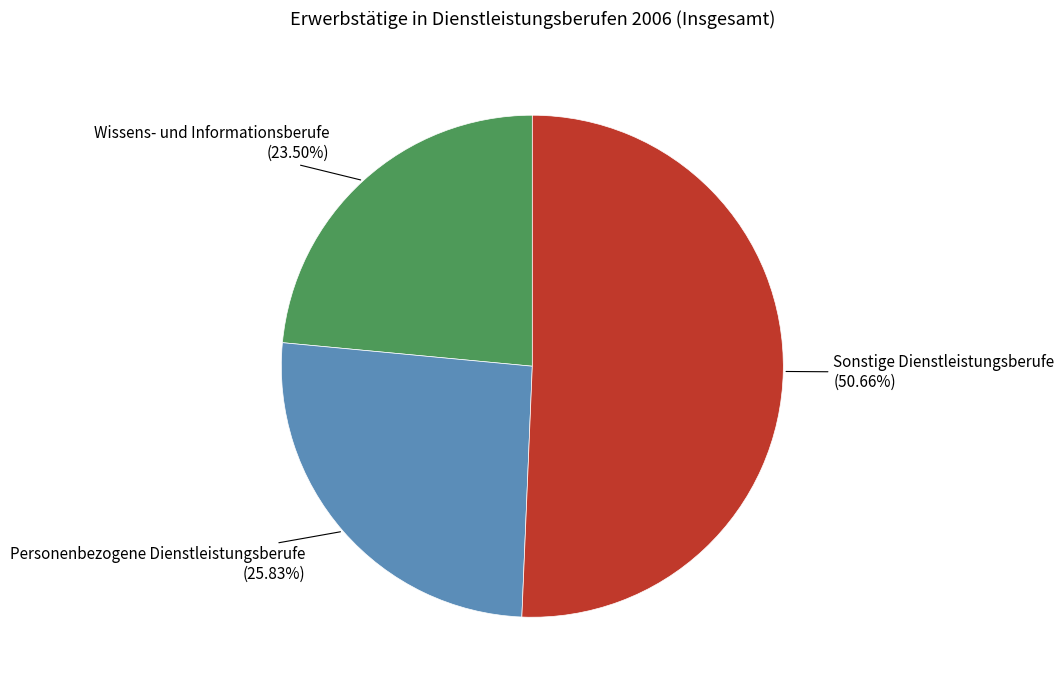

What percentage is the Personenbezogene Dienstleistungsberufe slice, to the nearest percent?

26%